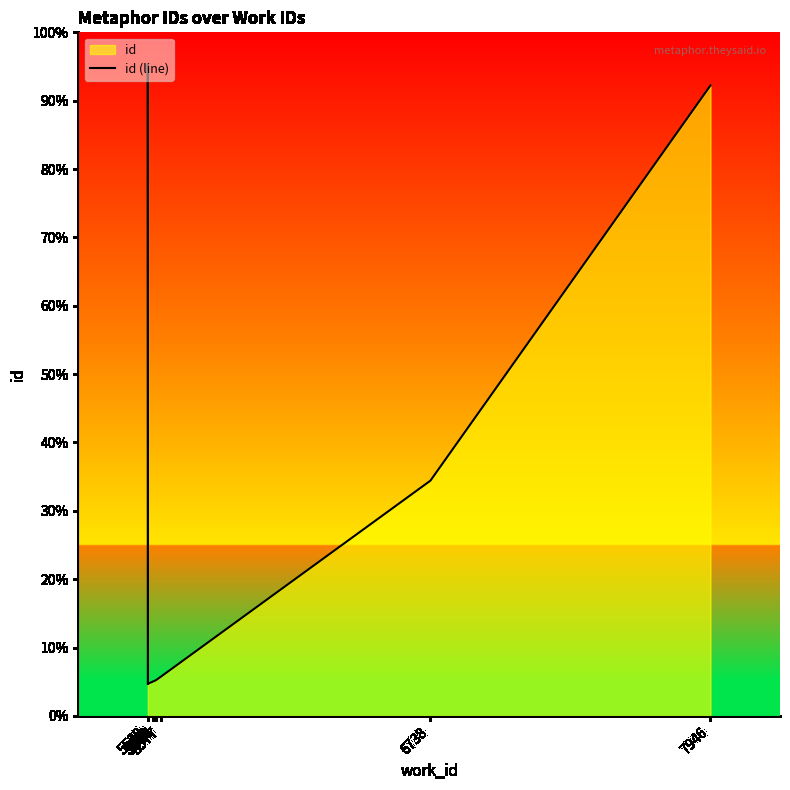

Between 6738 and 7946, which is larger?

7946